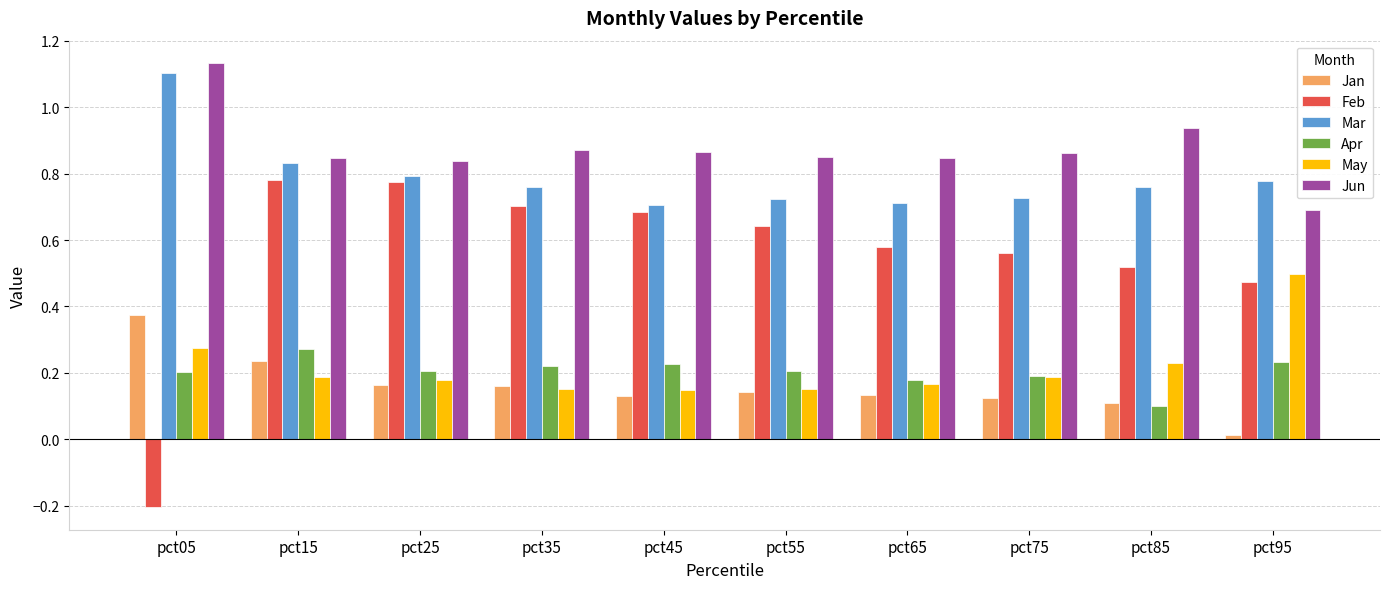

At how many categories does at least one series exceed 0?

10